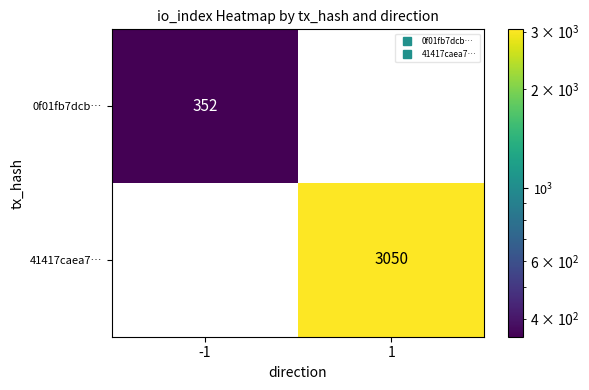

Is the value of 0f01fb7dcb… at -1 greater than the value of 41417caea7… at 1?

No